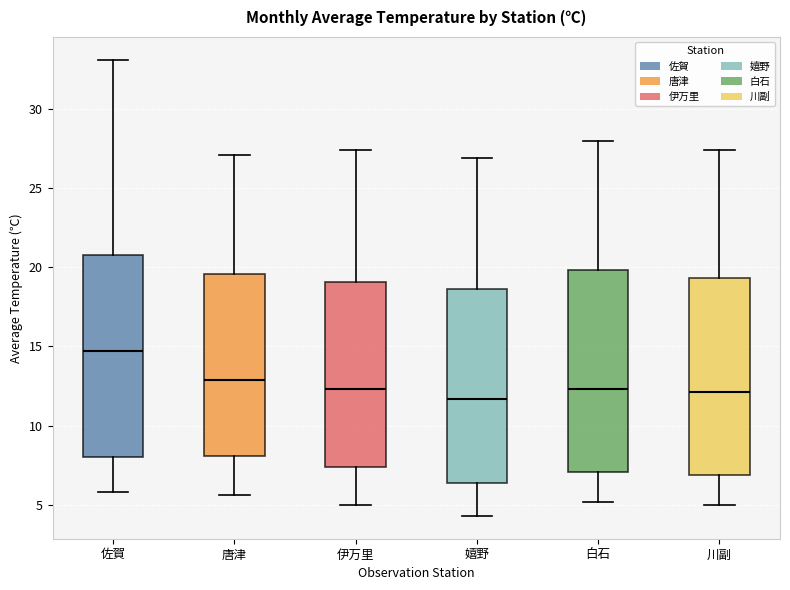

Reading left to right, read every box against the y-axis: the position of its median line, the range the box covers, and the ends of its whiskers. The values are not printed on the chart, so give them approximately, as read against the axis.

佐賀: median 14.5, box 8.0 to 21.0, whiskers 6.0 to 33.0
唐津: median 13.0, box 8.0 to 19.5, whiskers 5.5 to 27.0
伊万里: median 12.5, box 7.5 to 19.0, whiskers 5.0 to 27.5
嬉野: median 11.5, box 6.5 to 18.5, whiskers 4.5 to 27.0
白石: median 12.5, box 7.0 to 20.0, whiskers 5.0 to 28.0
川副: median 12.0, box 7.0 to 19.5, whiskers 5.0 to 27.5